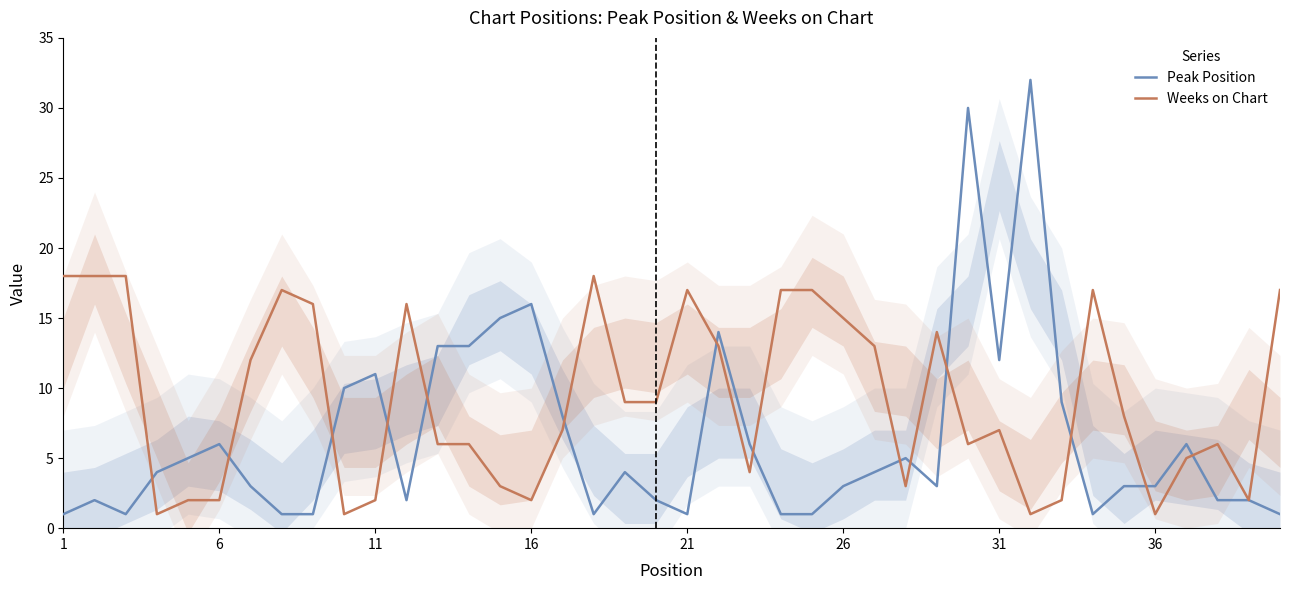

What is the difference between the maximum and minimum values in the Weeks on Chart series?

17